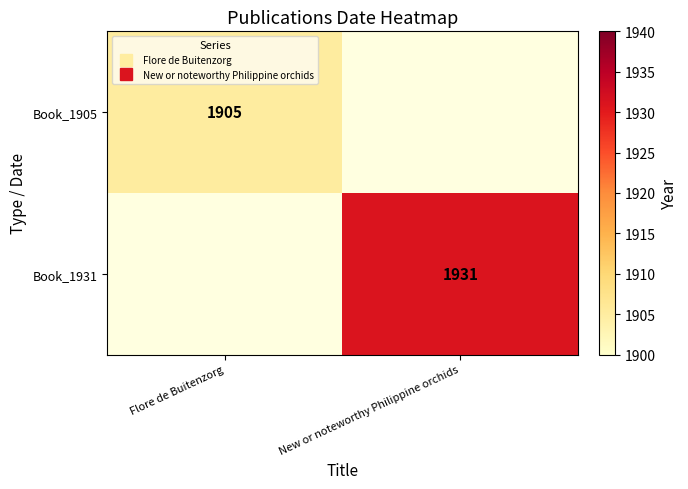

How many categories are shown in the chart?

2